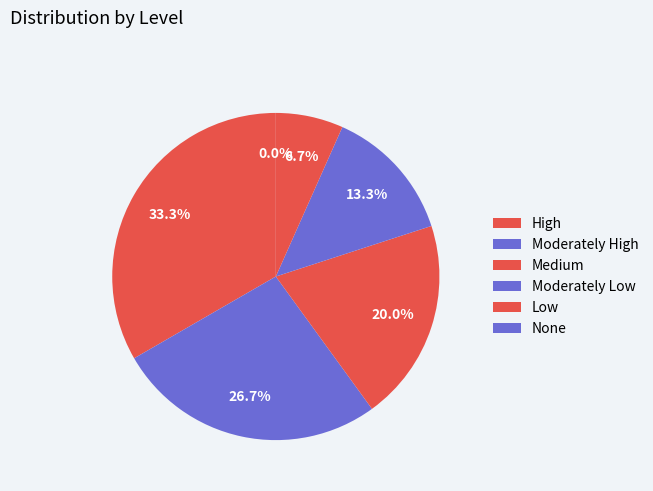

True or false: None accounts for 0% of the total.

True